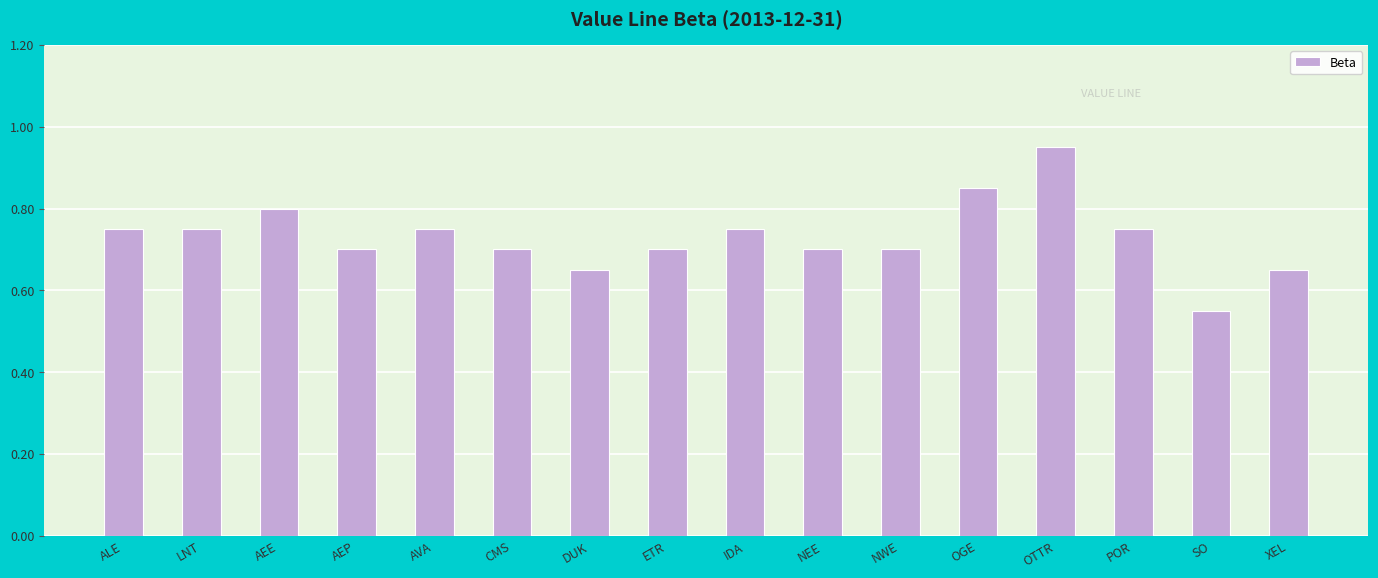

Between POR and ETR, which is larger?

POR